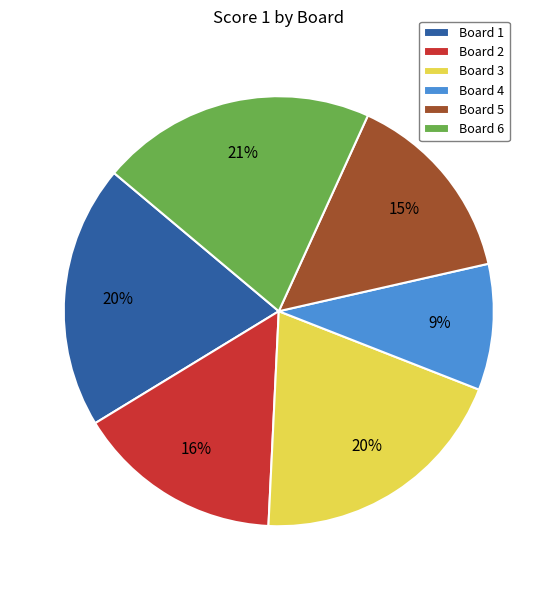

What is the largest slice in the pie chart?

Board 6